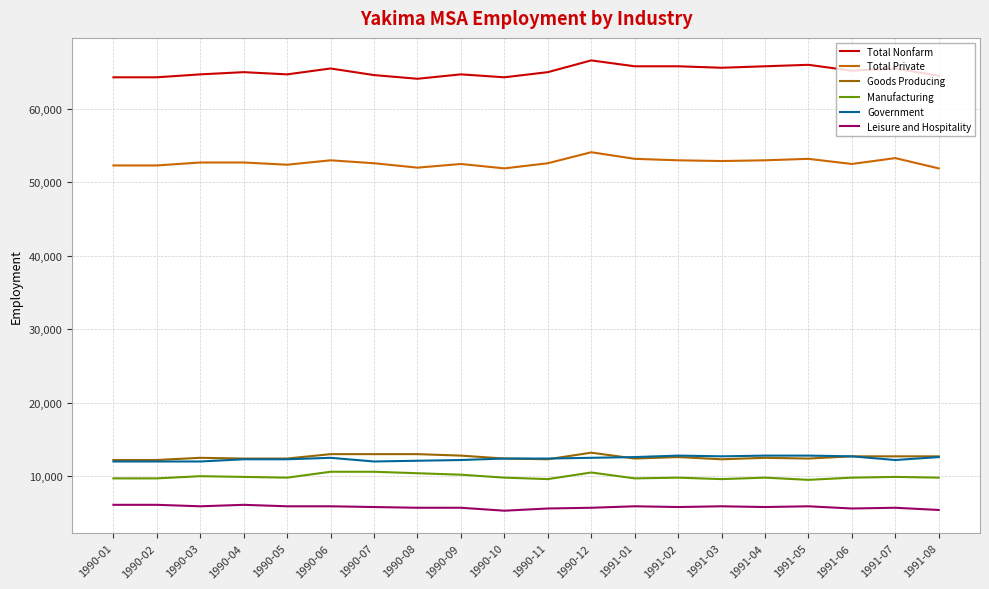

Does the chart have visible grid lines?

Yes